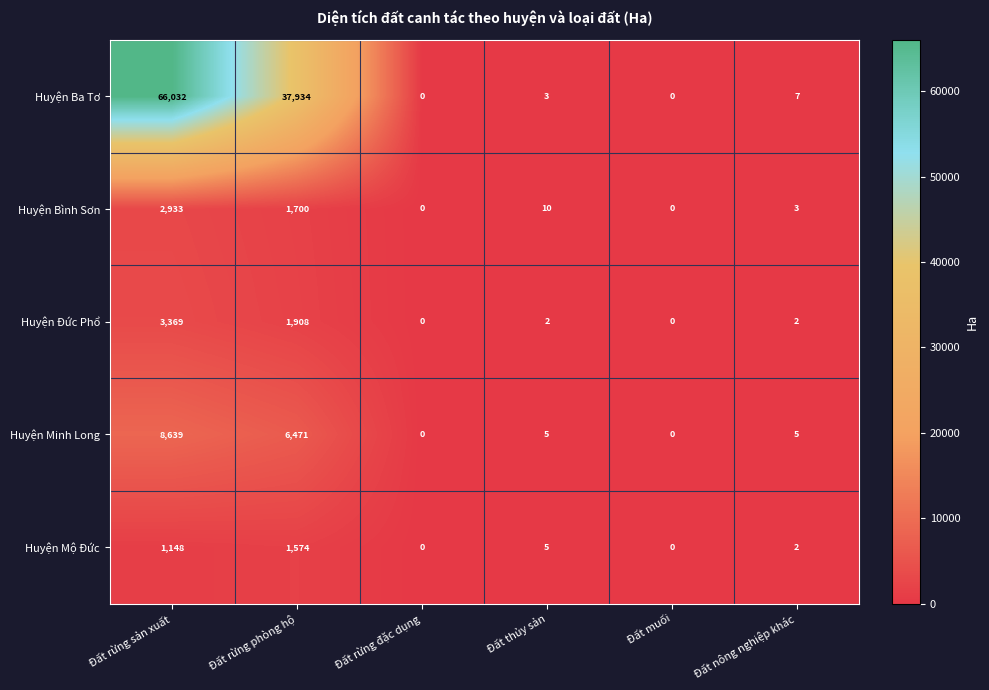

What is the average value of the Huyện Mộ Đức series?

455